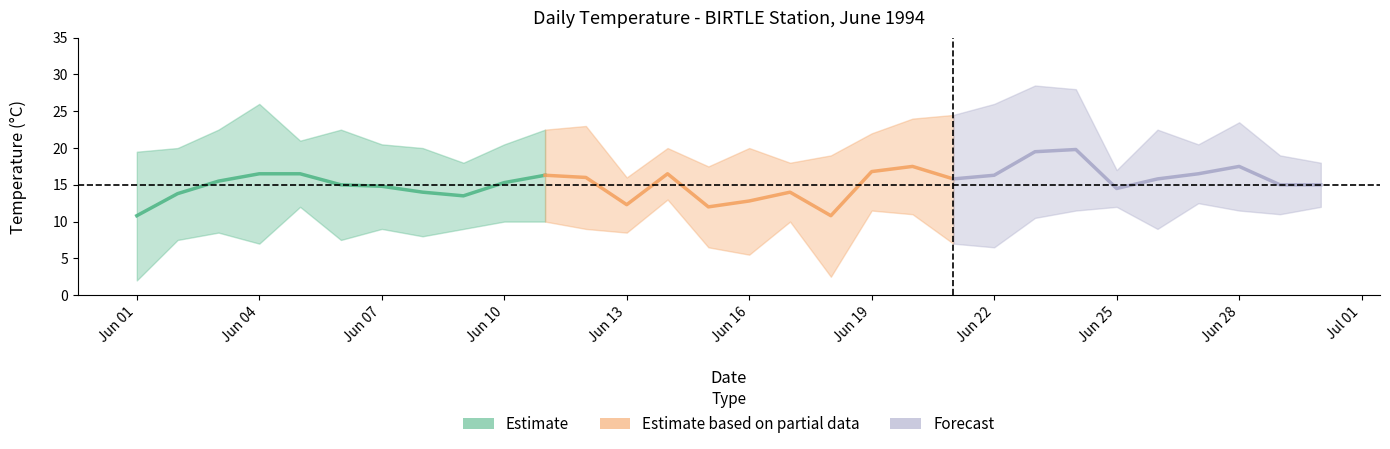

How many values in the Max Temp (°C) series are below 20?

9